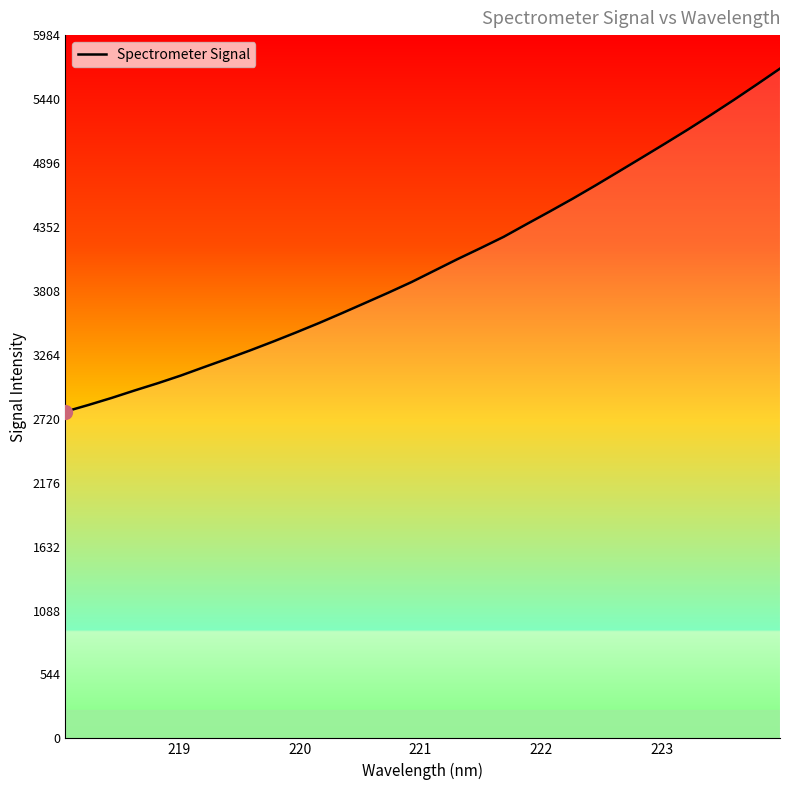

Count the number of categories in the chart.

32